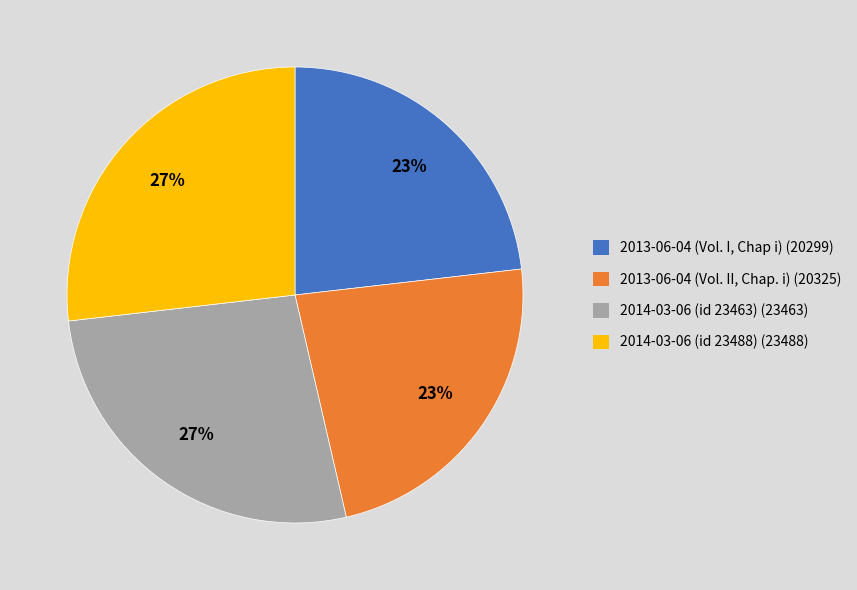

What percentage is the 2014-03-06 (id 23488) slice, to the nearest percent?

27%